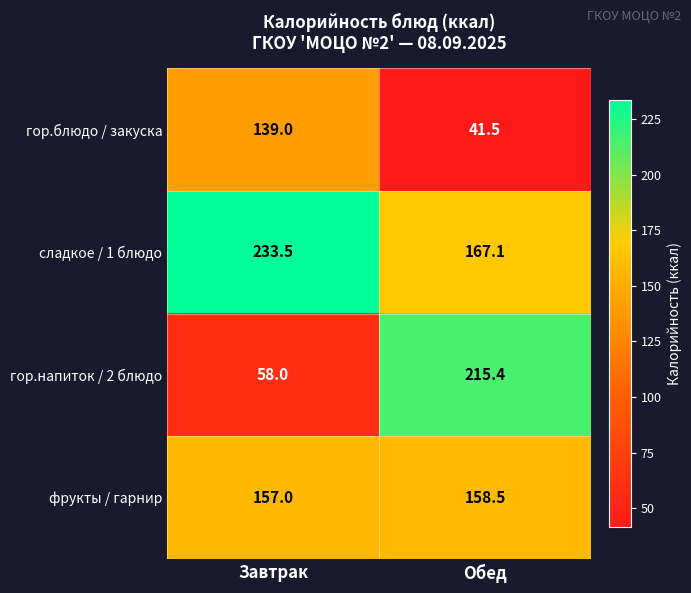

What is the total value across all series at Завтрак?

587.5